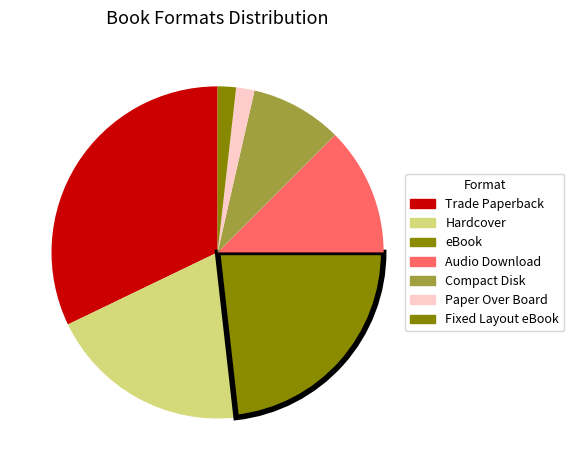

What percentage is NOT represented by Audio Download?

87.5%